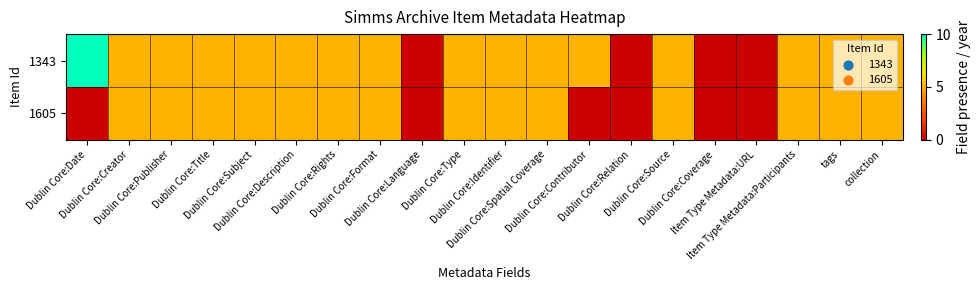

Reading right to left, what are all the values shown in this chart?

1343: collection=5	tags=5	Item Type Metadata:Participants=5	Item Type Metadata:URL=0	Dublin Core:Coverage=0	Dublin Core:Source=5	Dublin Core:Relation=0	Dublin Core:Contributor=5	Dublin Core:Spatial Coverage=5	Dublin Core:Identifier=5	Dublin Core:Type=5	Dublin Core:Language=0	Dublin Core:Format=5	Dublin Core:Rights=5	Dublin Core:Description=5	Dublin Core:Subject=5	Dublin Core:Title=5	Dublin Core:Publisher=5	Dublin Core:Creator=5	Dublin Core:Date=10
1605: collection=5	tags=5	Item Type Metadata:Participants=5	Item Type Metadata:URL=0	Dublin Core:Coverage=0	Dublin Core:Source=5	Dublin Core:Relation=0	Dublin Core:Contributor=0	Dublin Core:Spatial Coverage=5	Dublin Core:Identifier=5	Dublin Core:Type=5	Dublin Core:Language=0	Dublin Core:Format=5	Dublin Core:Rights=5	Dublin Core:Description=5	Dublin Core:Subject=5	Dublin Core:Title=5	Dublin Core:Publisher=5	Dublin Core:Creator=5	Dublin Core:Date=0